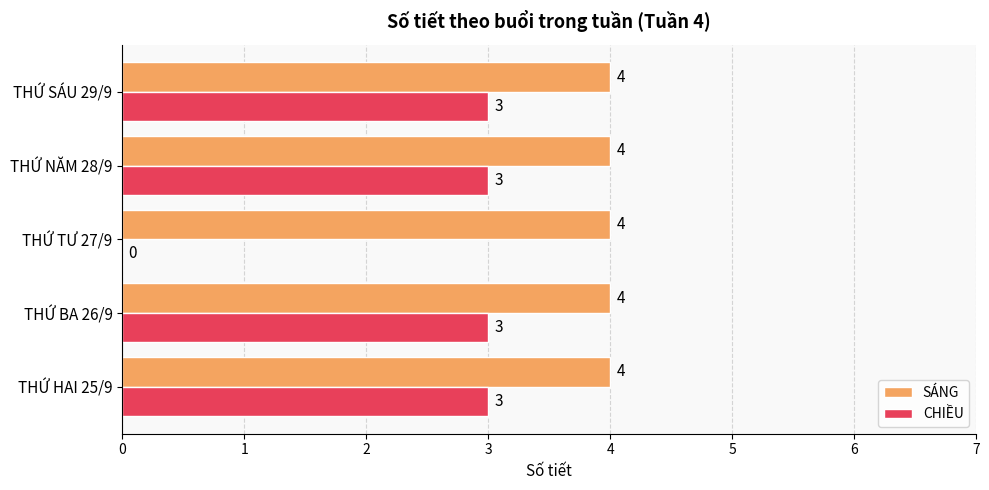

What is the approximate value of SÁNG at THỨ HAI 25/9?

4